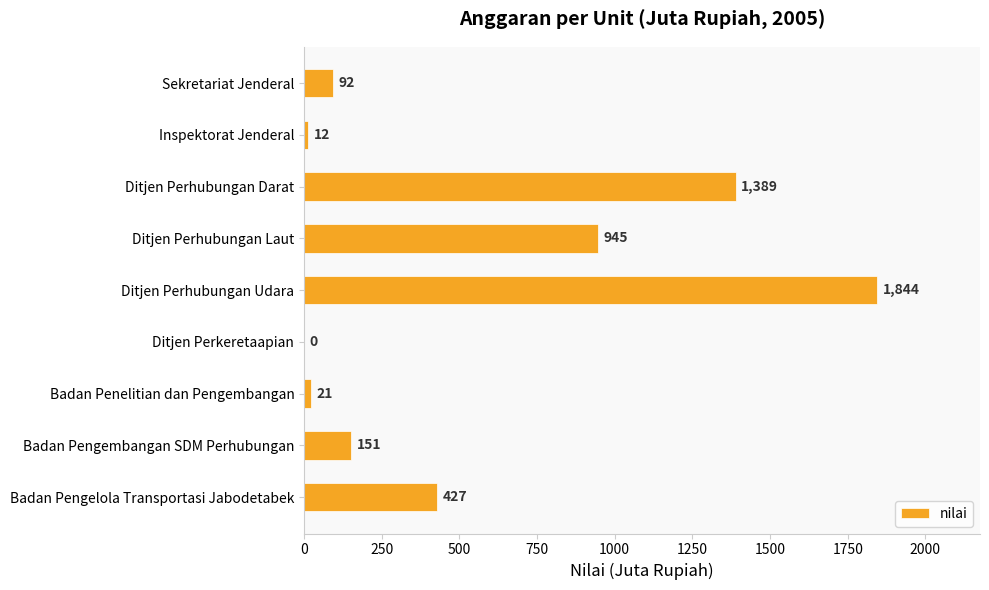

The value at Ditjen Perhubungan Laut is 945. True or false?

True